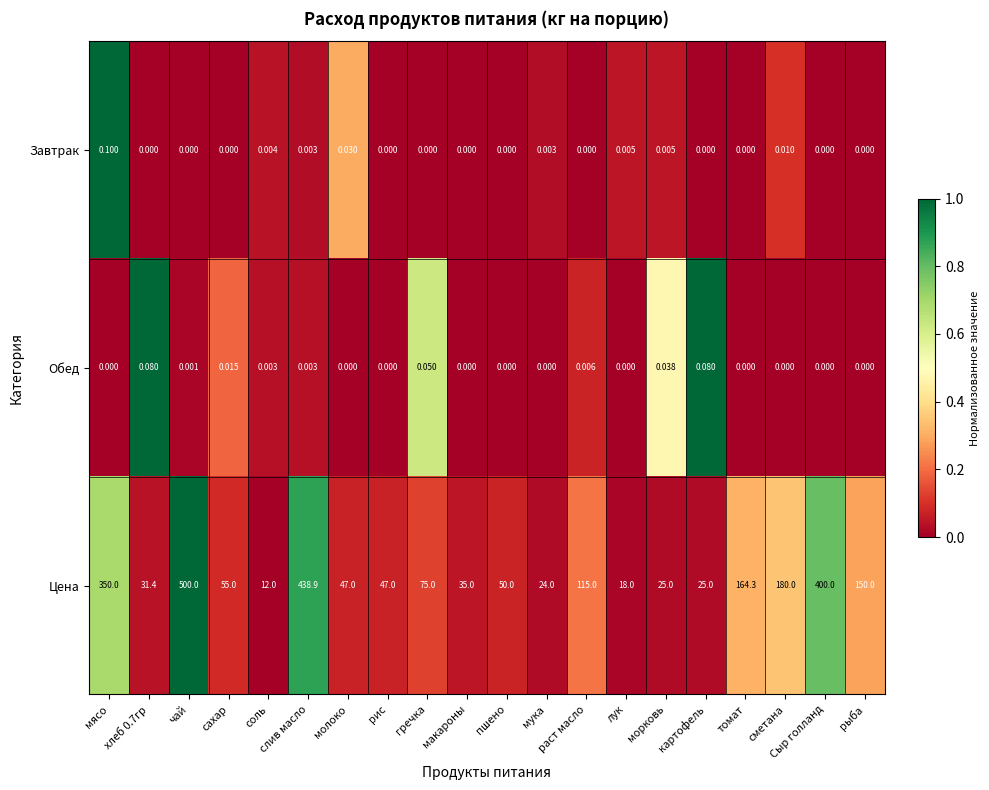

Which category has the lowest value in the Цена series?

соль